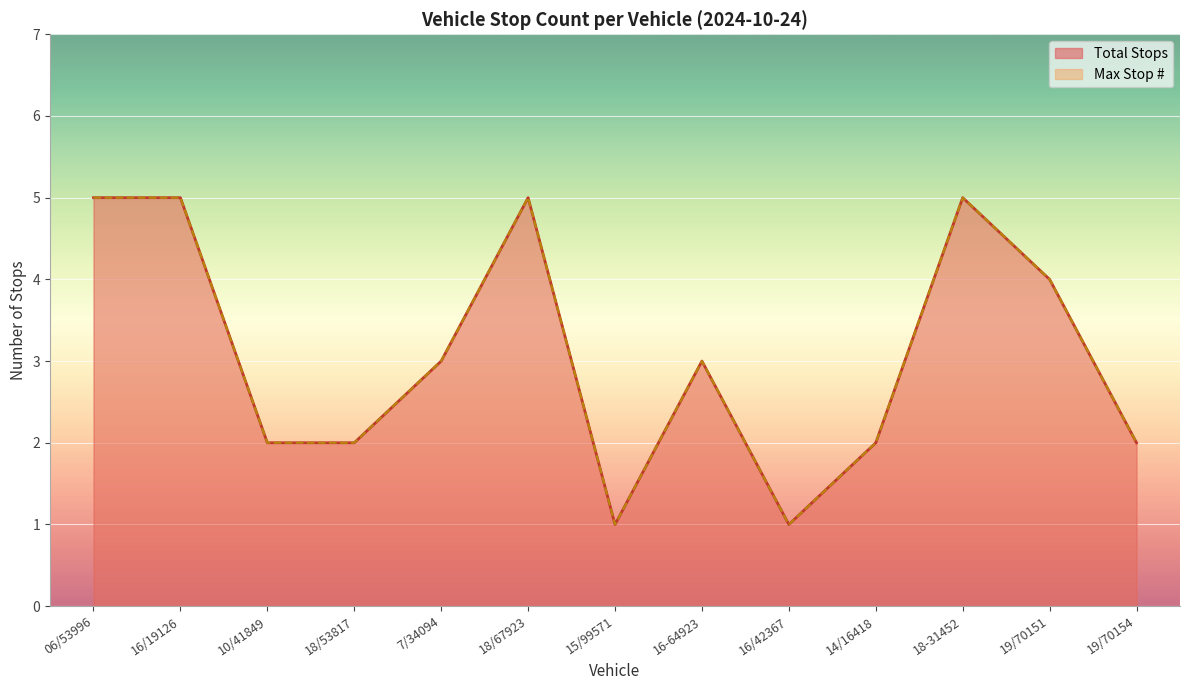

True or false: Total Stops and Max Stop Number cross at least once.

False